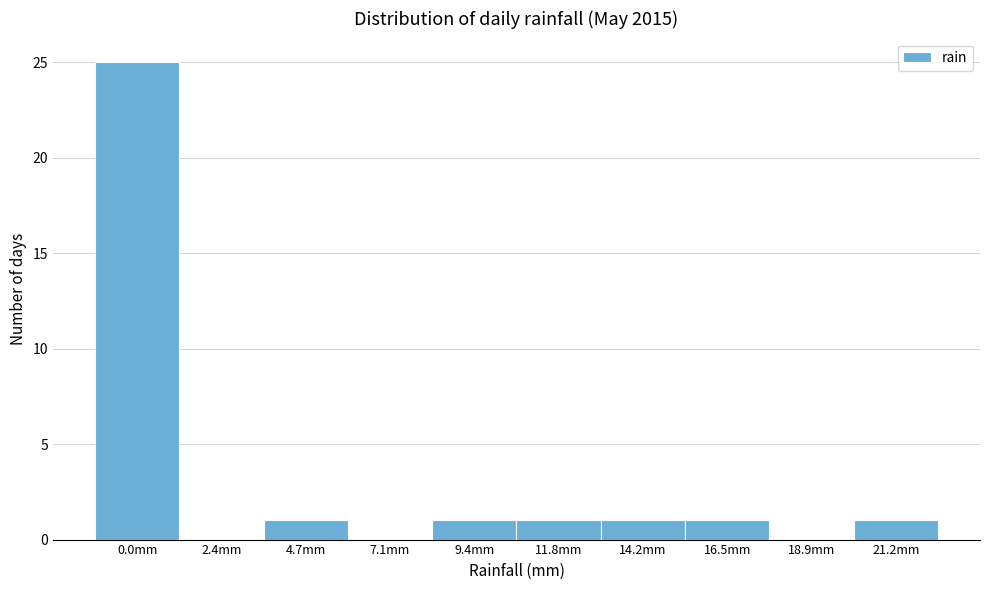

Reading left to right, transcribe all the data shown in this chart.

0.0mm=25	2.4mm=0	4.7mm=1	7.1mm=0	9.4mm=1	11.8mm=1	14.2mm=1	16.5mm=1	18.9mm=0	21.2mm=1